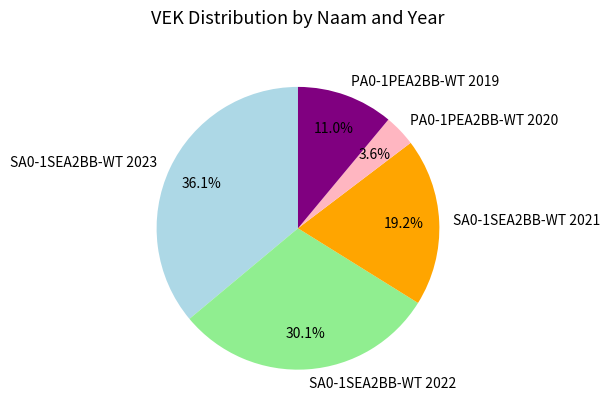

True or false: SA0-1SEA2BB-WT 2023 accounts for 36% of the total.

True